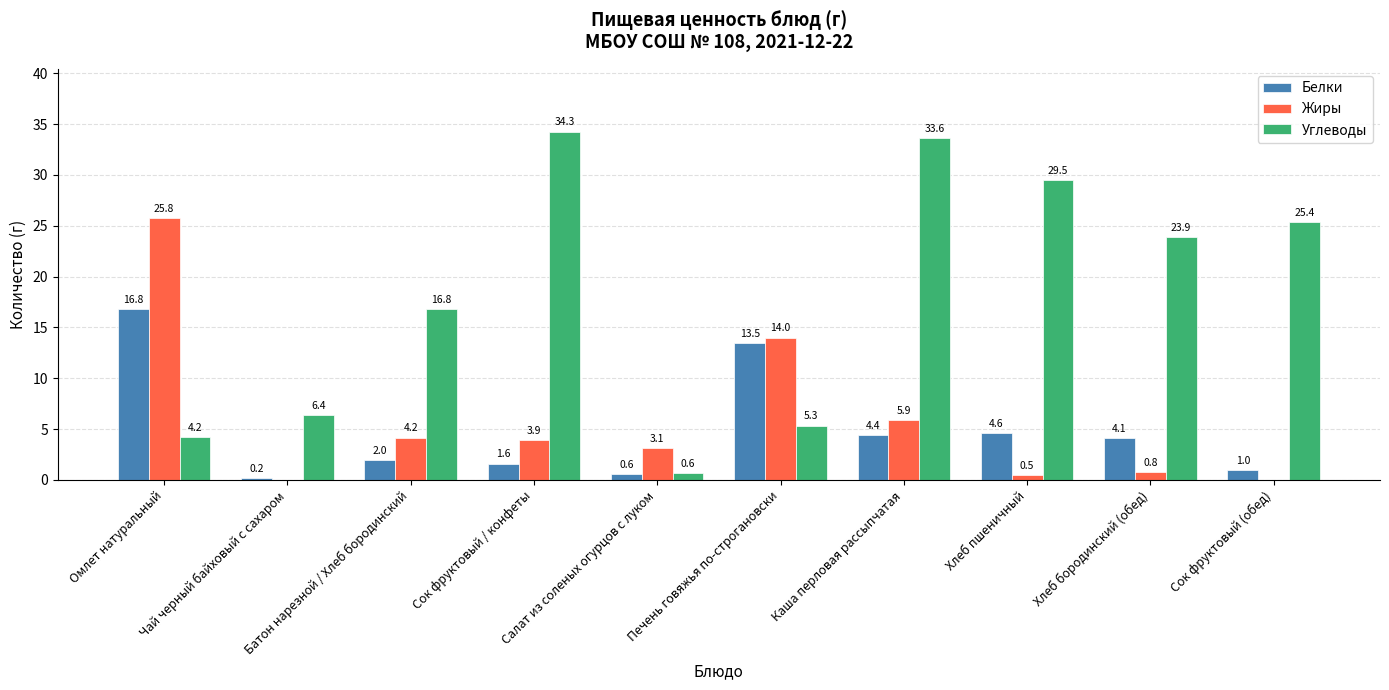

How many values in Жиры are above zero?

8